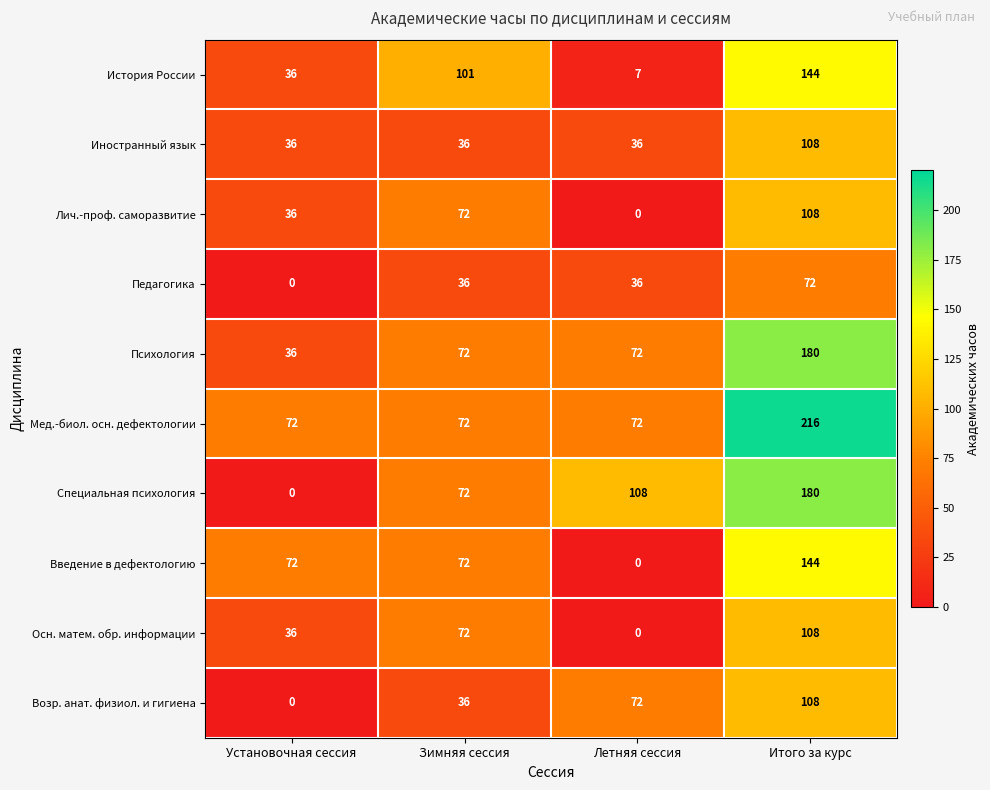

Is it true that Специальная психология equals 180 at Итого за курс?

True